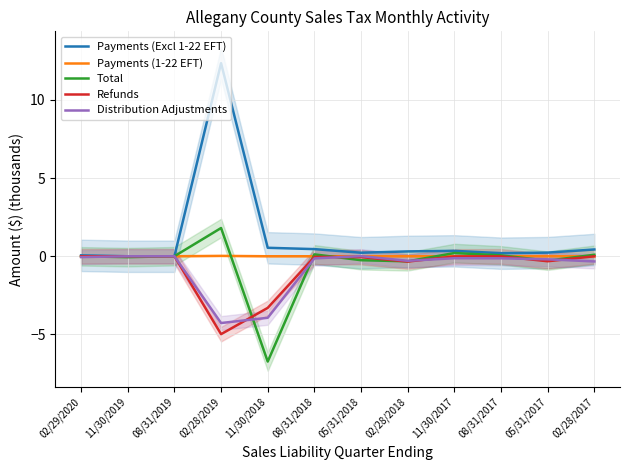

Is the value of Refunds at 11/30/2018 greater than the value of Distribution Adjustments at 02/29/2020?

No